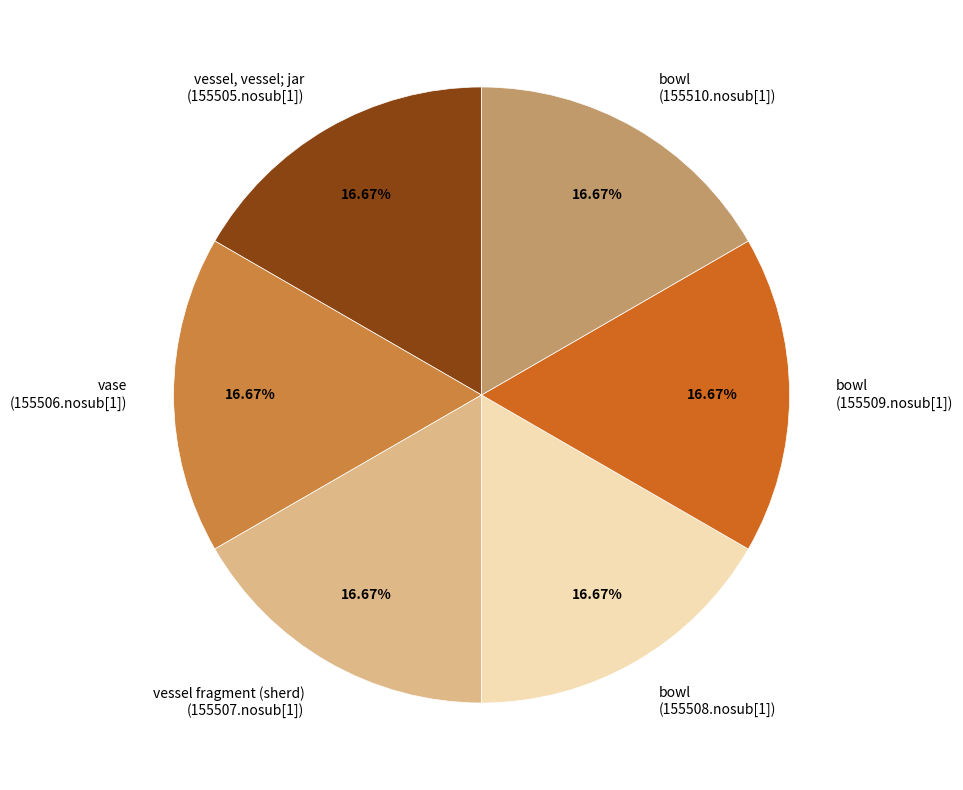

Approximately how many times larger is the value at bowl (155509.nosub[1]) compared to bowl (155510.nosub[1])?

1.0